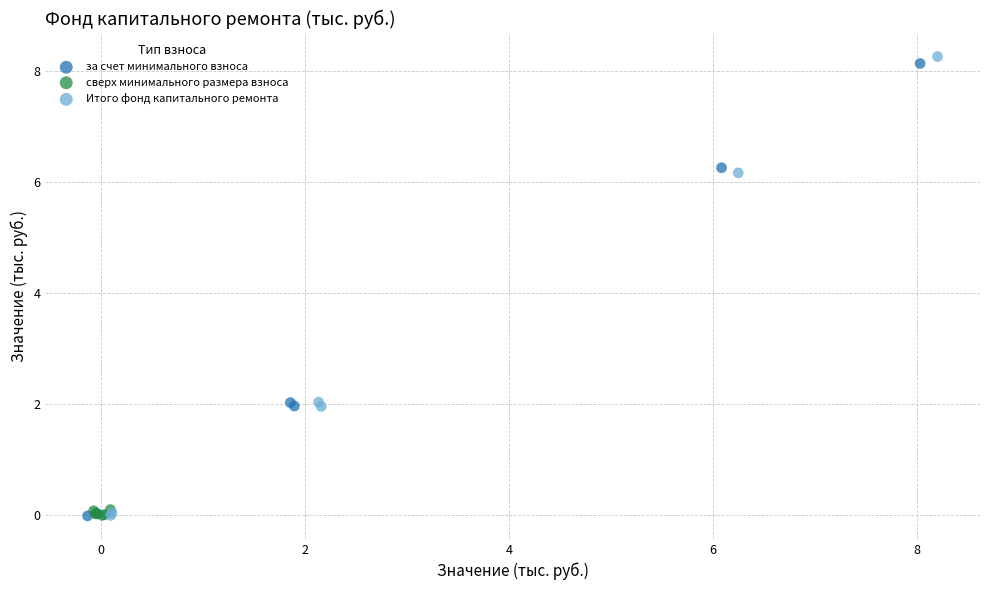

Which series contains the highest Y value?

Итого фонд капитального ремонта